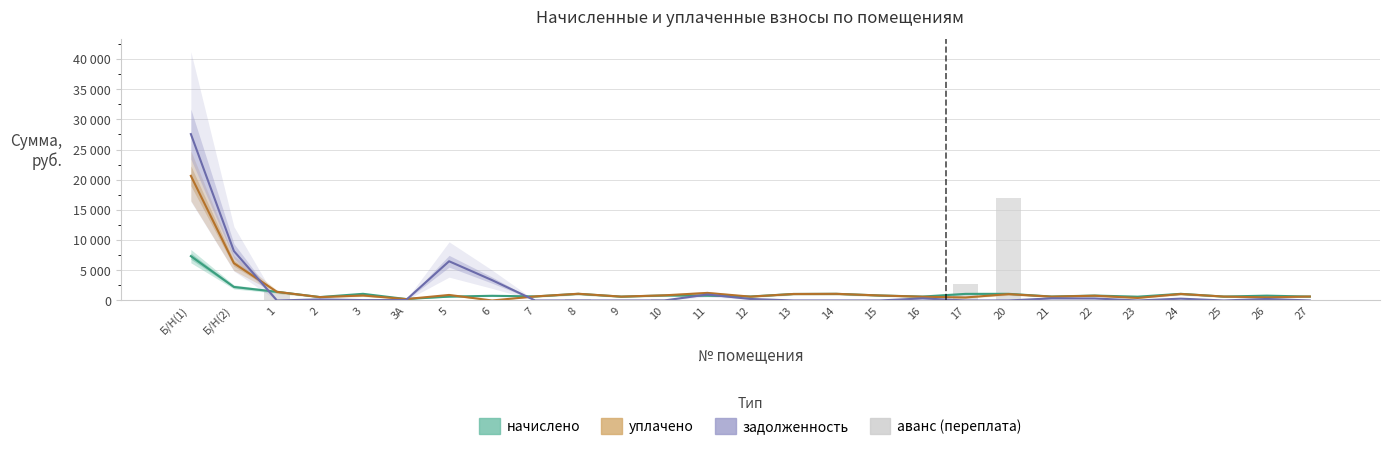

Is the value of начислено at 27 greater than the value of аванс (переплата) at 21?

Yes